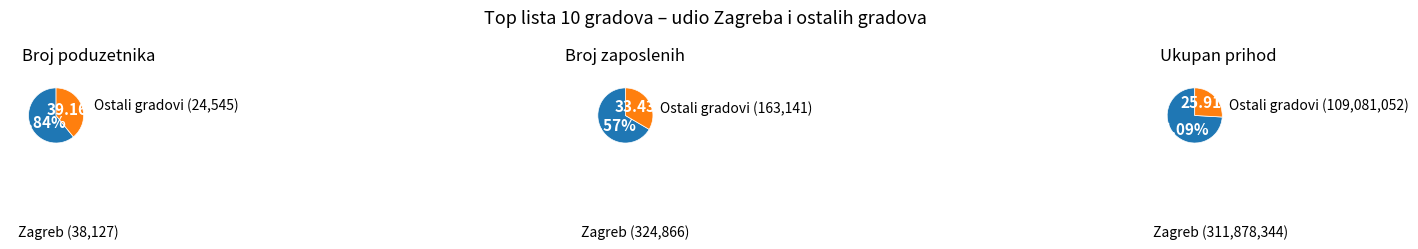

Is Velika Gorica the majority of the pie?

No